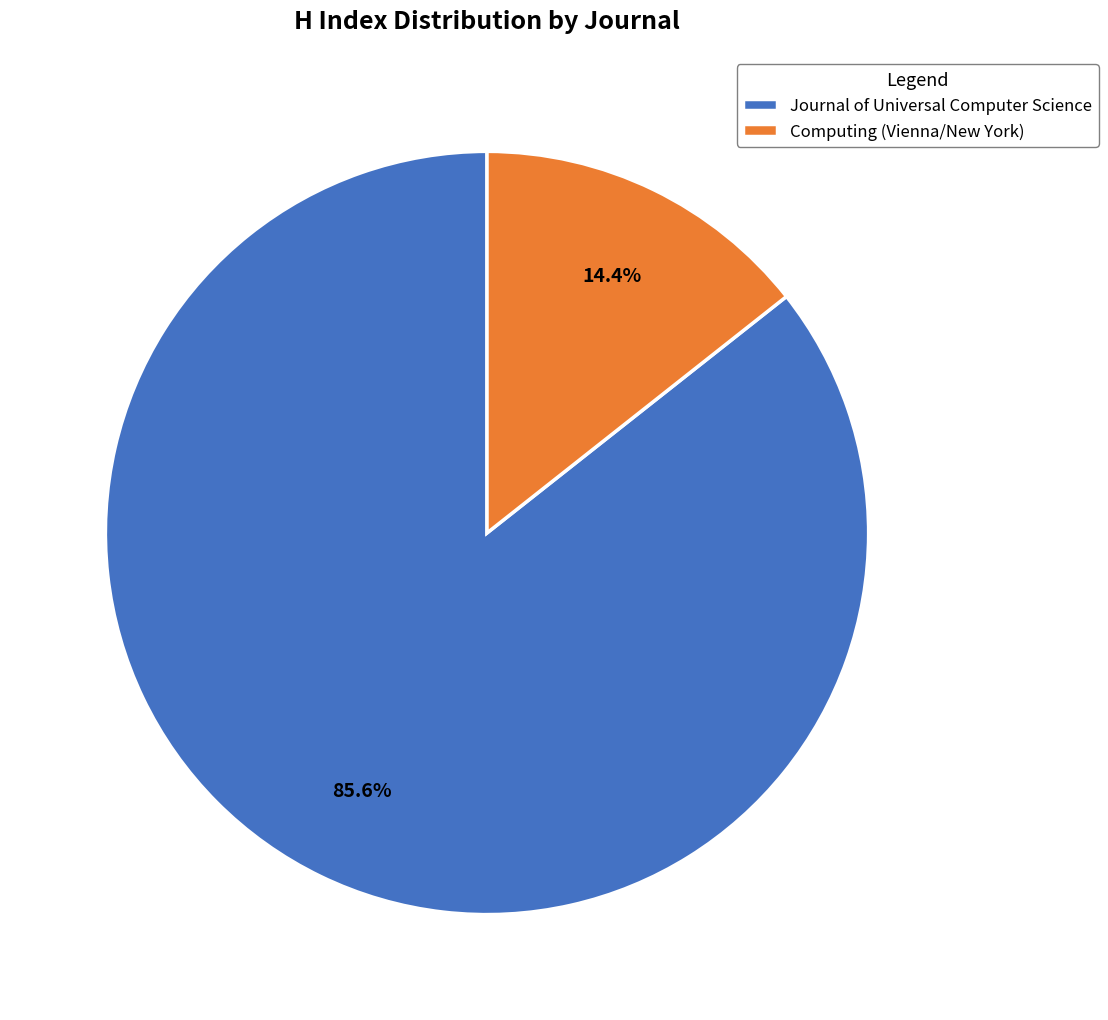

To the nearest percent, what is the combined percentage of Journal of Universal Computer Science and Computing (Vienna/New York)?

100%